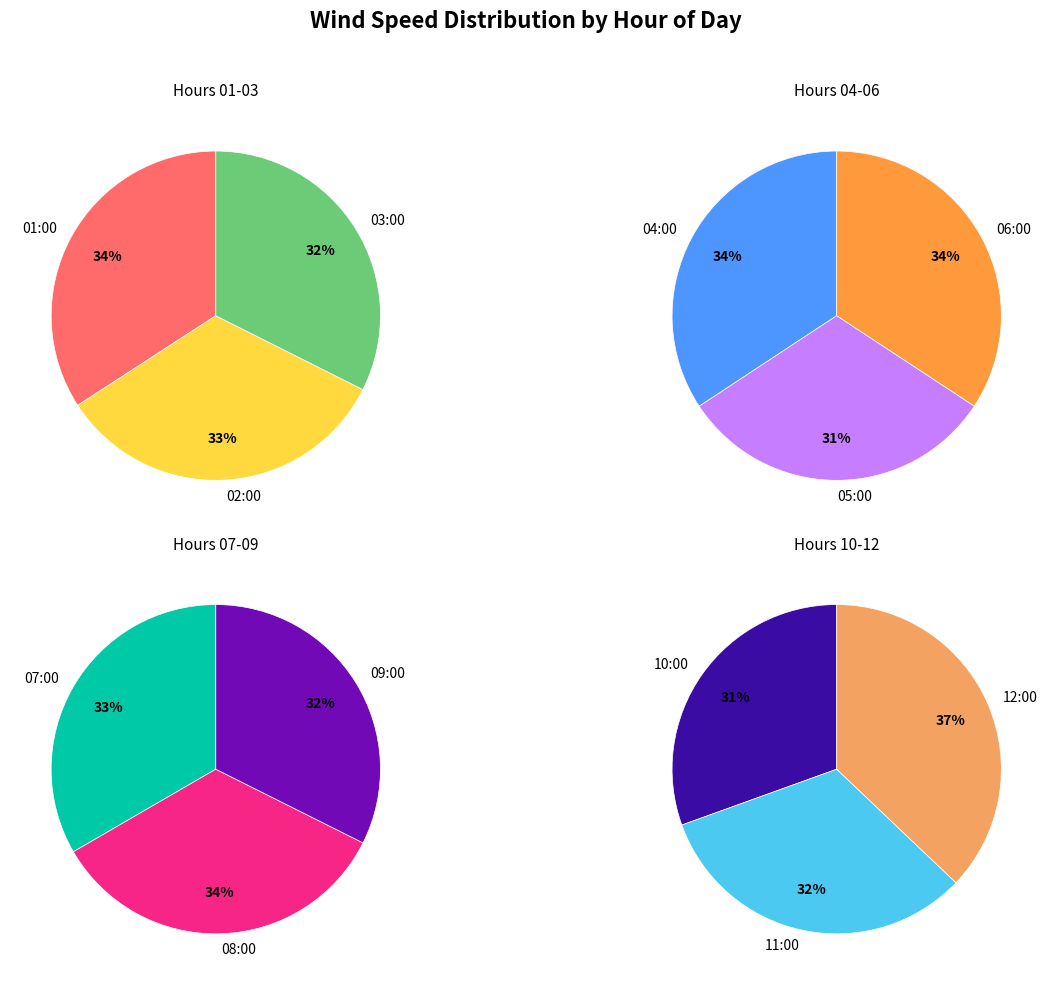

Count the number of slices in the pie.

12